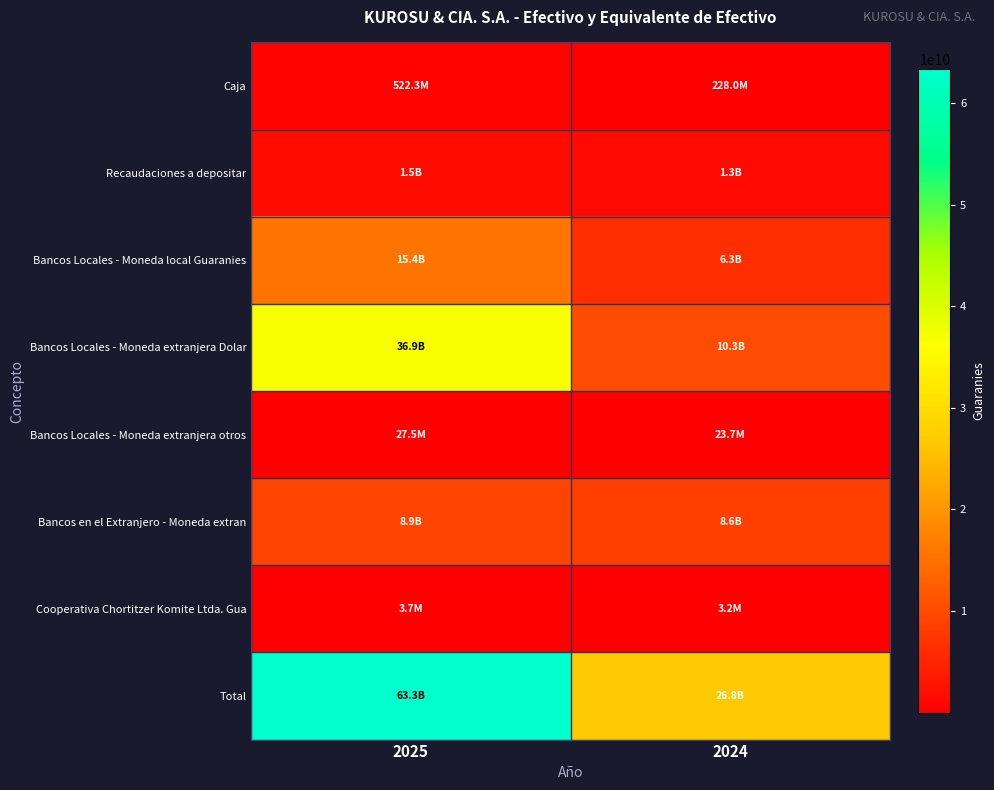

At which category does the chart reach its minimum across all series?

2024